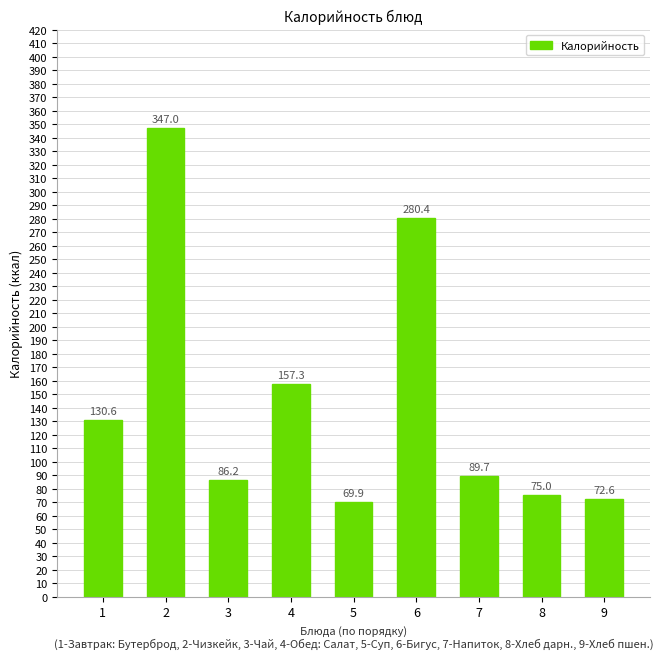

List the labels in order of value, largest first.

2, 6, 4, 1, 7, 3, 8, 9, 5